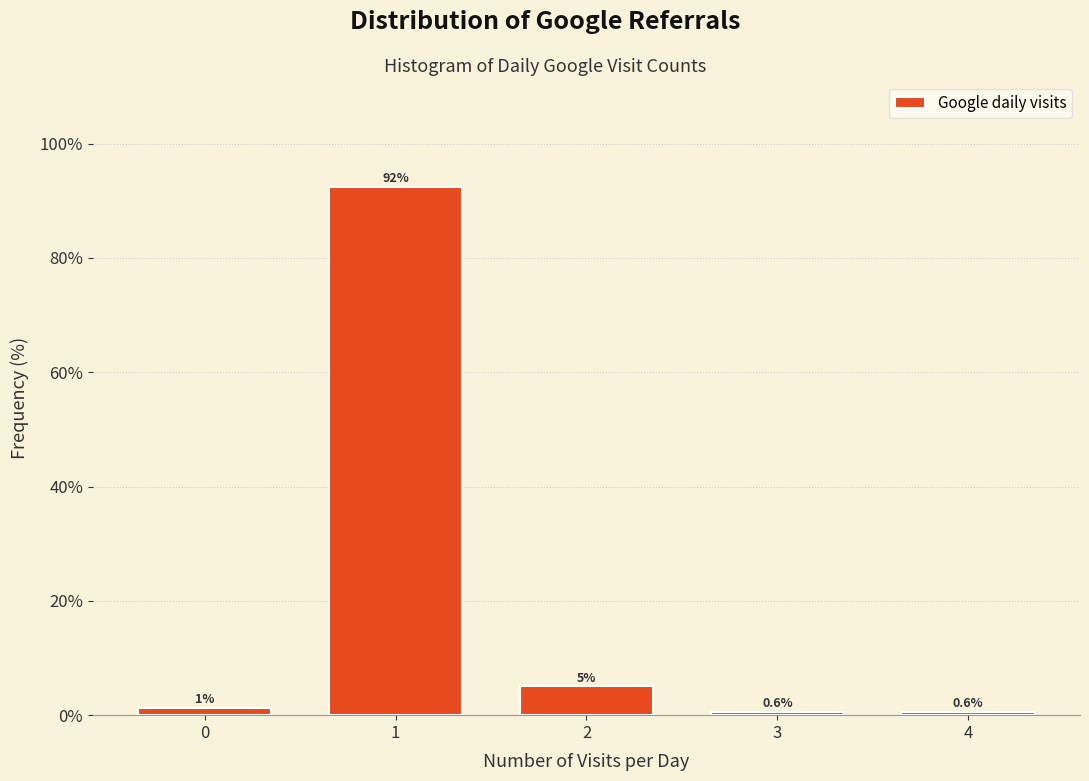

What is the value of the 2nd bar from the left?

92.5